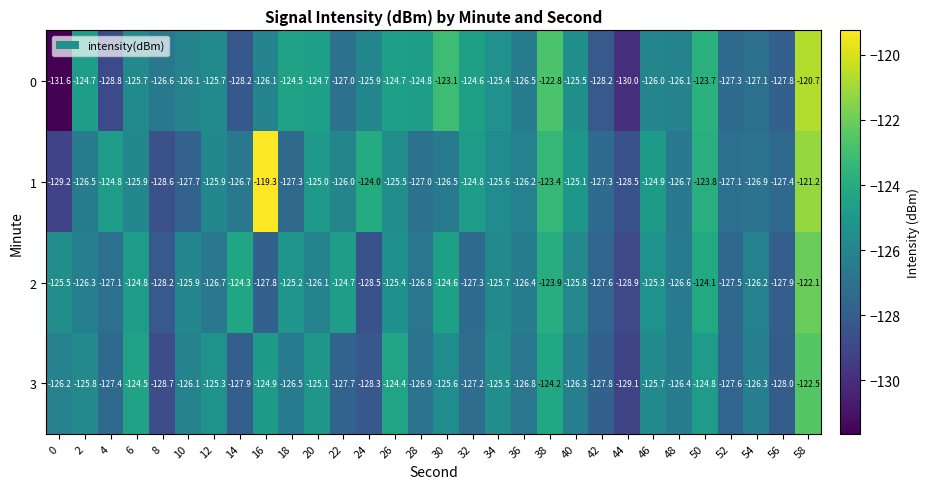

What is the difference between the second highest and second lowest values in the 0 series?

7.2